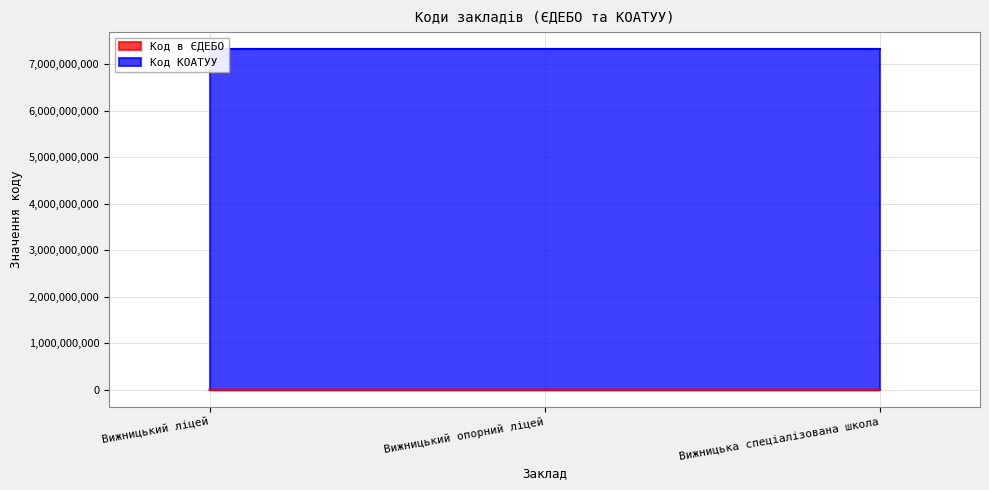

What is the sum of all values?

431571